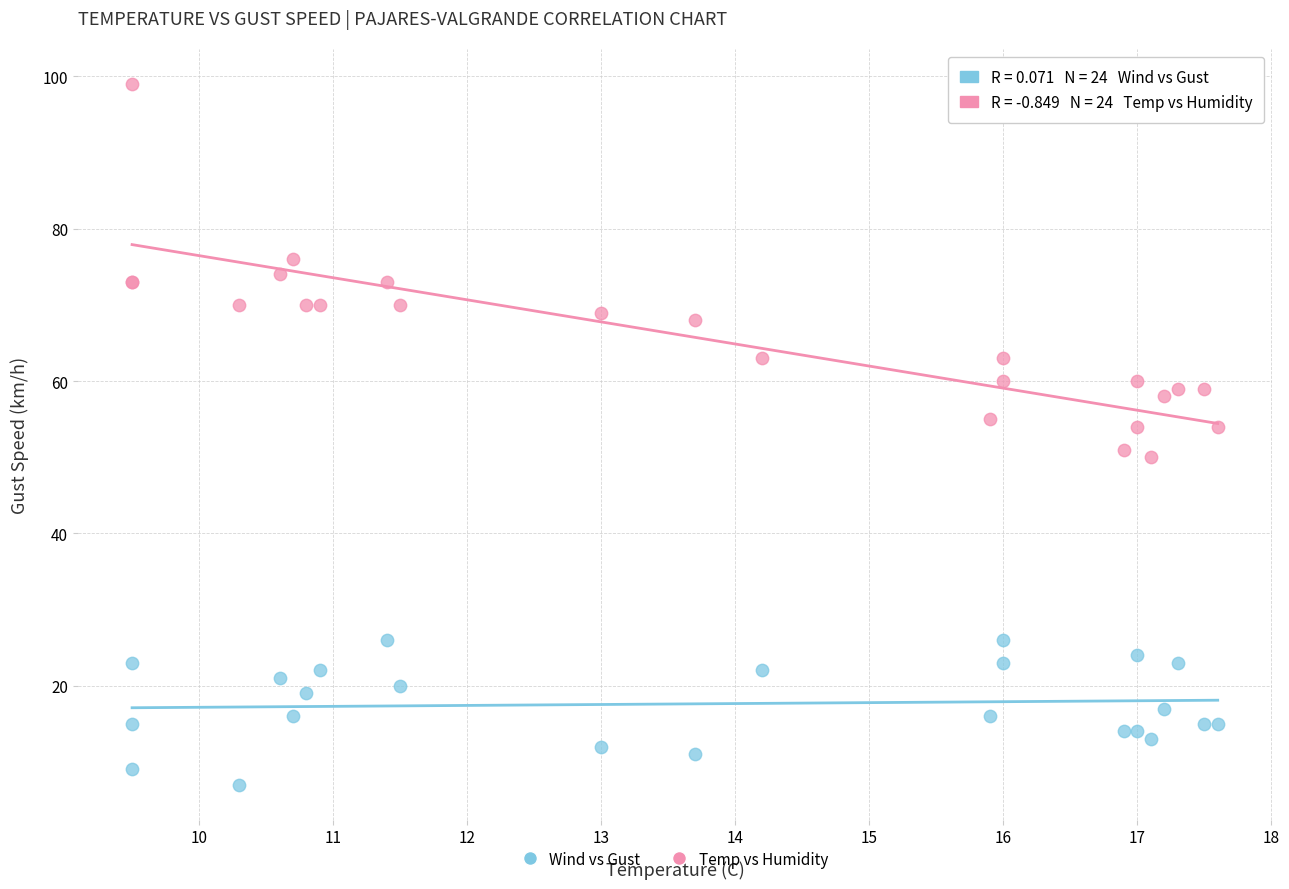

Which series has the largest Y range (max minus min)?

Temp vs Humidity